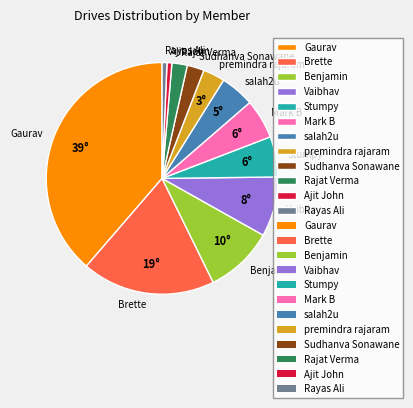

Does any single category account for the majority?

No